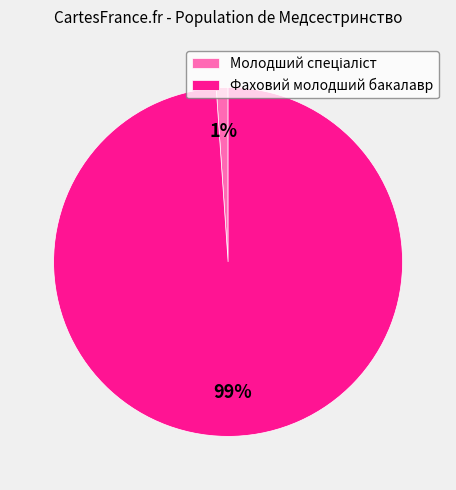

What percentage is the Фаховий молодший бакалавр slice, to the nearest percent?

99%